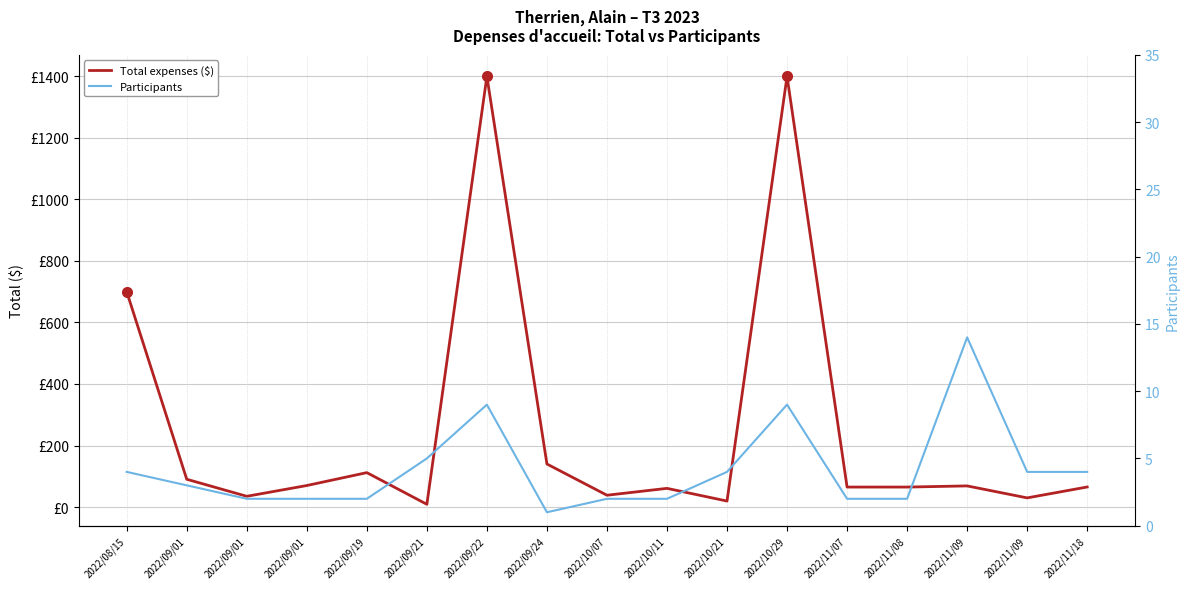

How many interior local valleys does the Total expenses ($) series have?

5